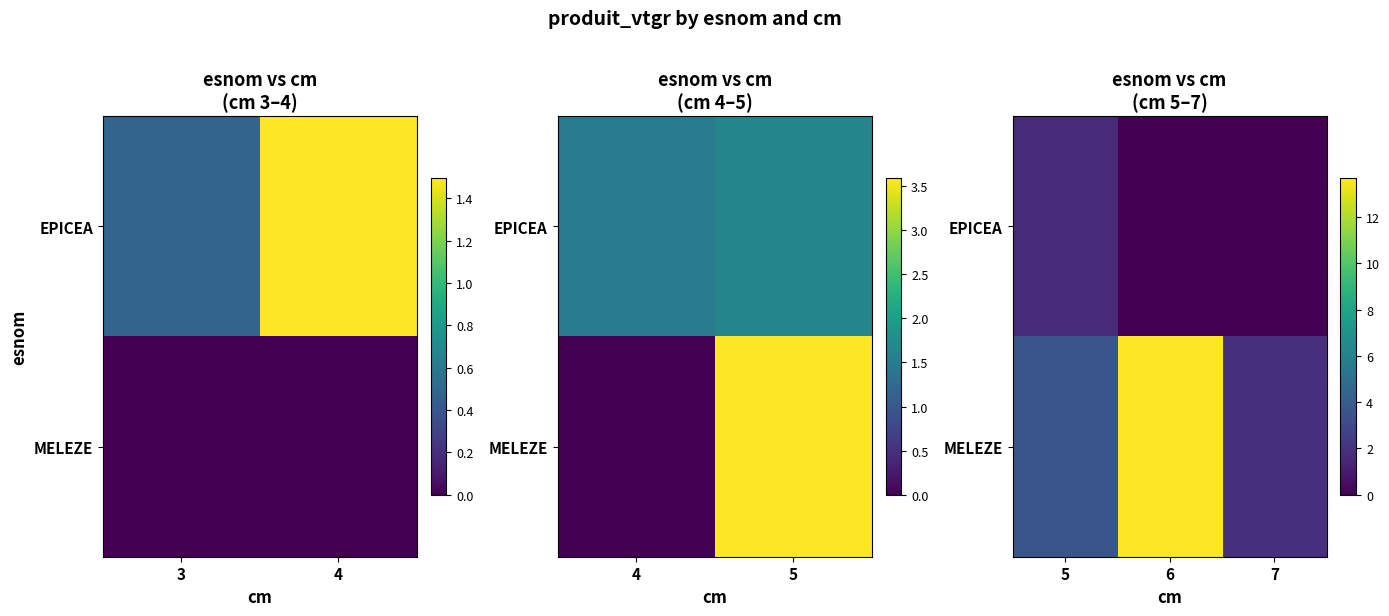

Which series has the largest range (max minus min)?

MELEZE